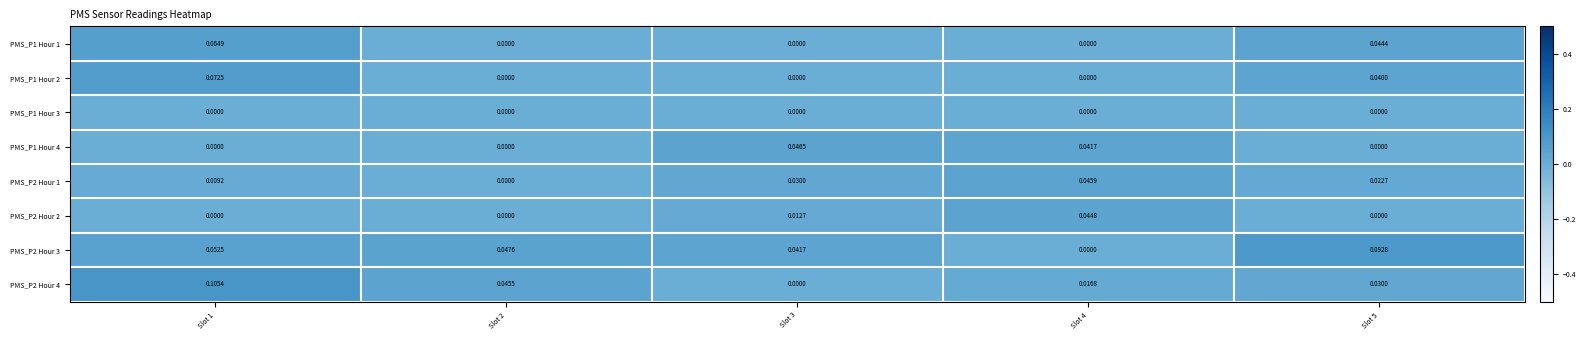

Is the value of PMS_P2 Hour 2 at Slot 4 greater than the value of PMS_P1 Hour 3 at Slot 3?

Yes